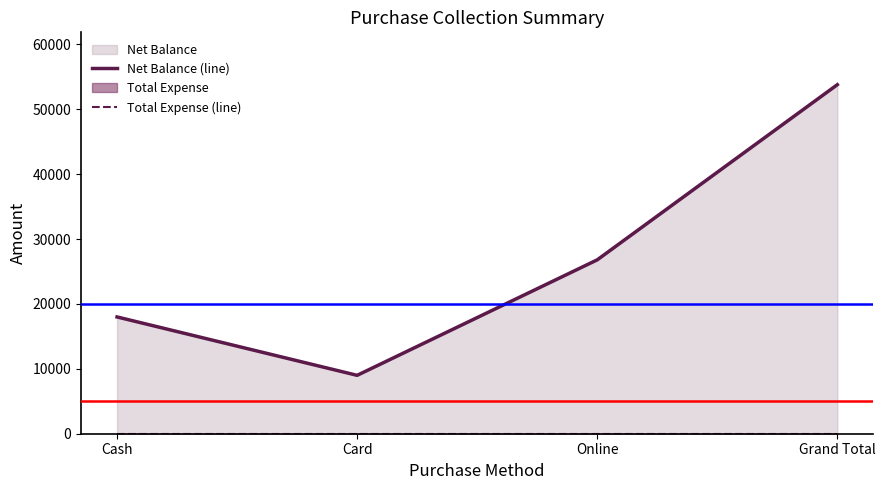

Reading right to left, list all the values displayed in this chart.

Net Balance (line): 53800	26800	9000	18000
Total Expense (line): 0	0	0	0